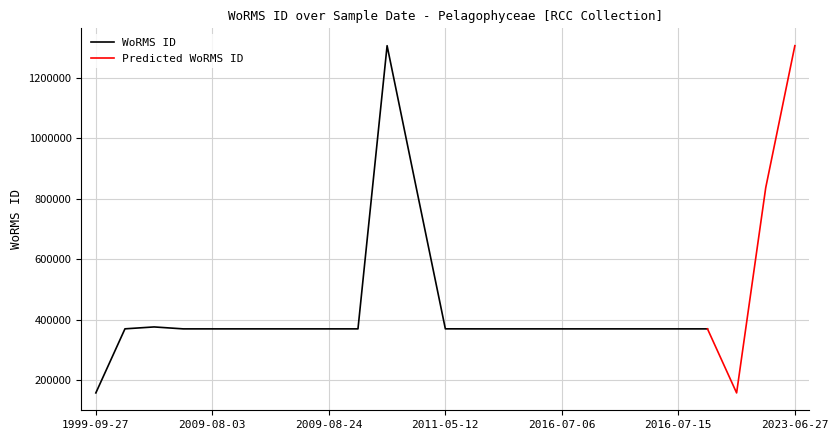

At how many categories does at least one series exceed 1098179?

2